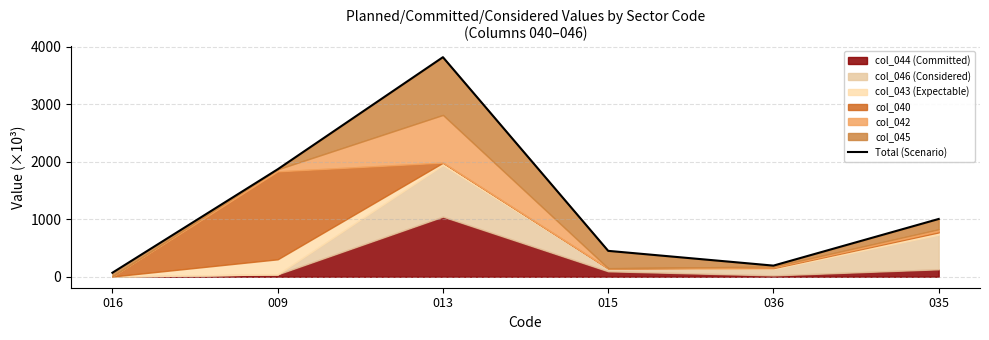

What is the label of the 3rd point from the right?

015